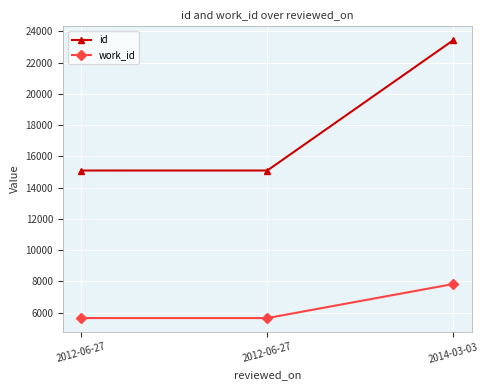

Between 2012-06-27 and 2012-06-27, which is larger?

2012-06-27